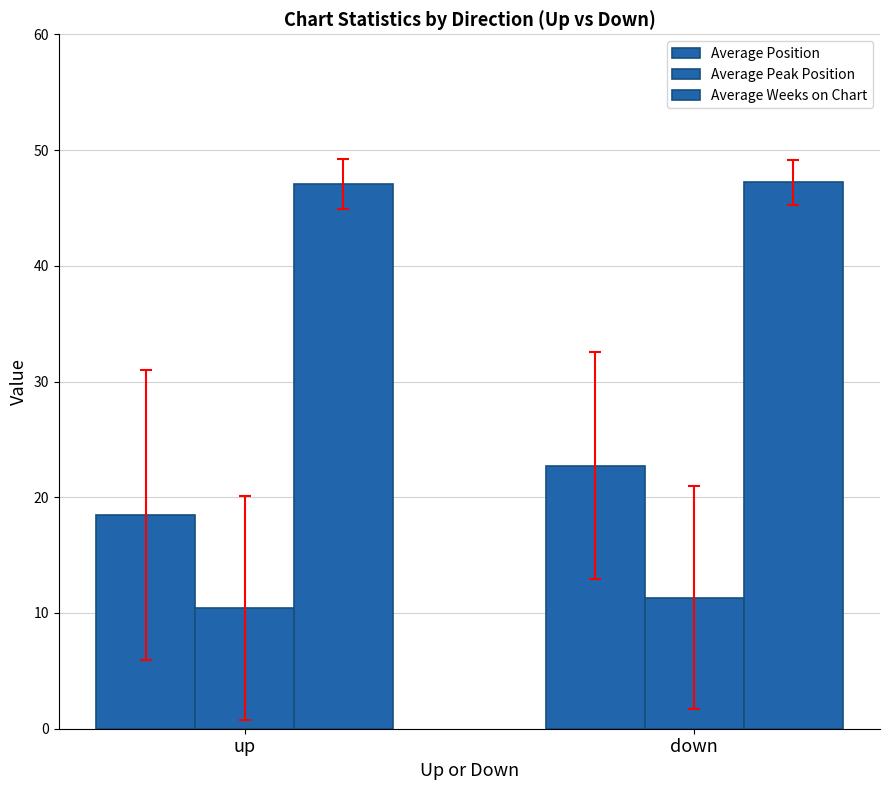

Between up and down, which series saw the biggest shift?

Average Position